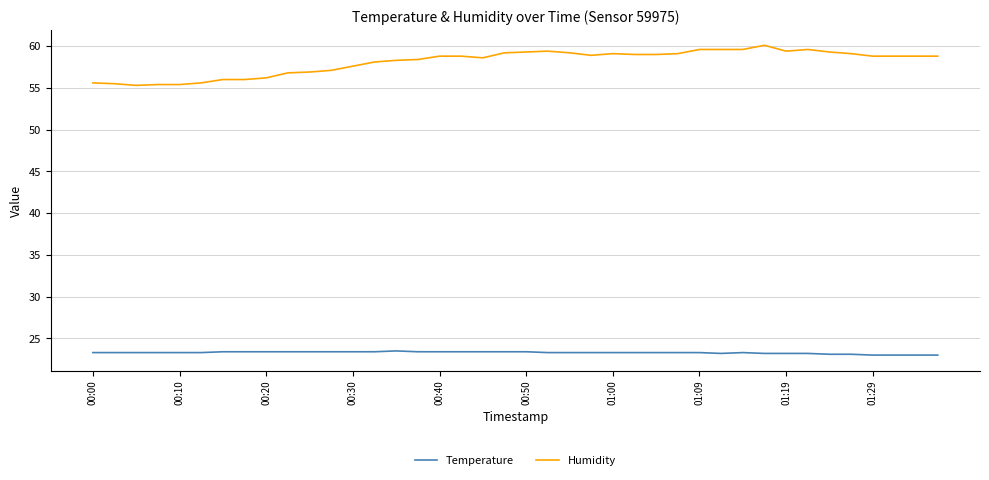

True or false: Temperature and Humidity cross at least once.

False